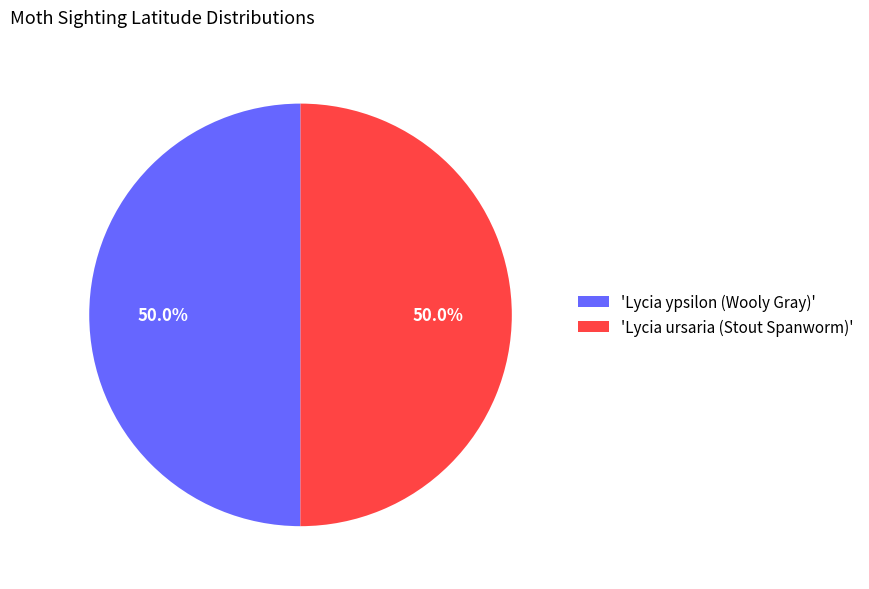

To the nearest percent, what is the average slice percentage?

50%